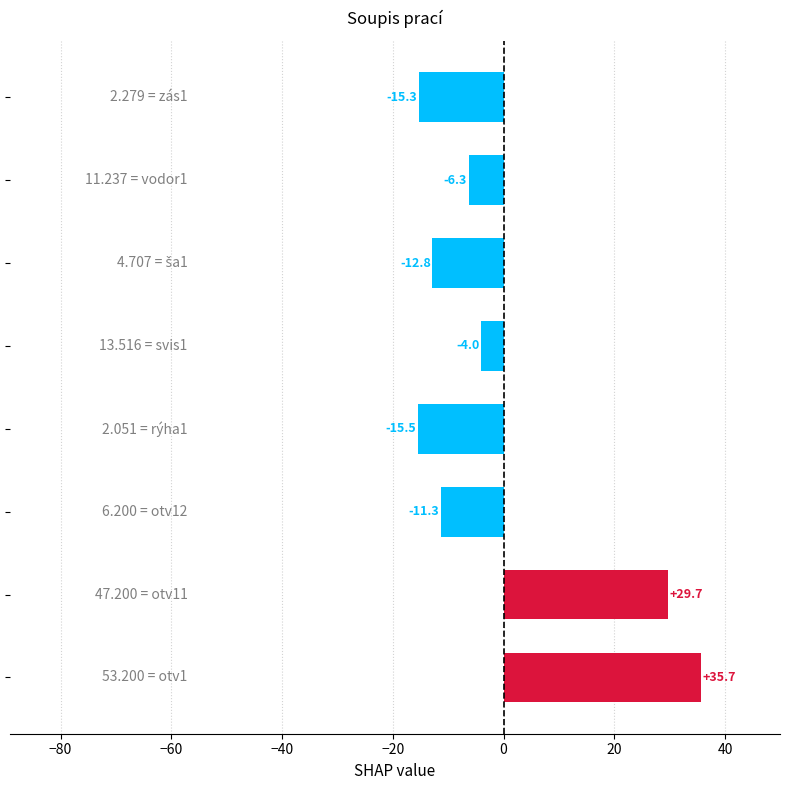

What is the difference between the second highest and second lowest values?

44.9